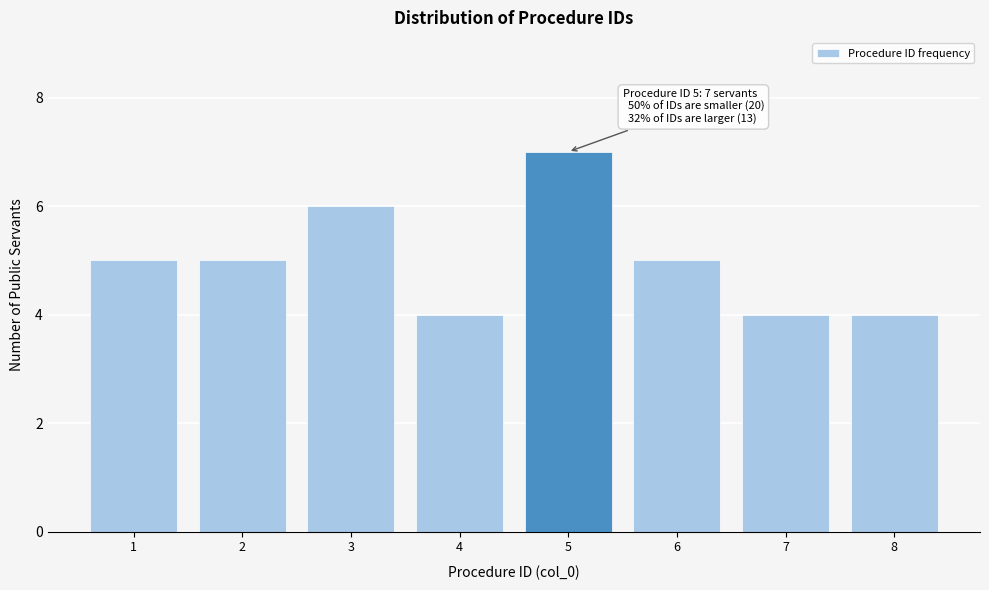

Reading right to left, what are all the values shown in this chart?

8=4	7=4	6=5	5=7	4=4	3=6	2=5	1=5